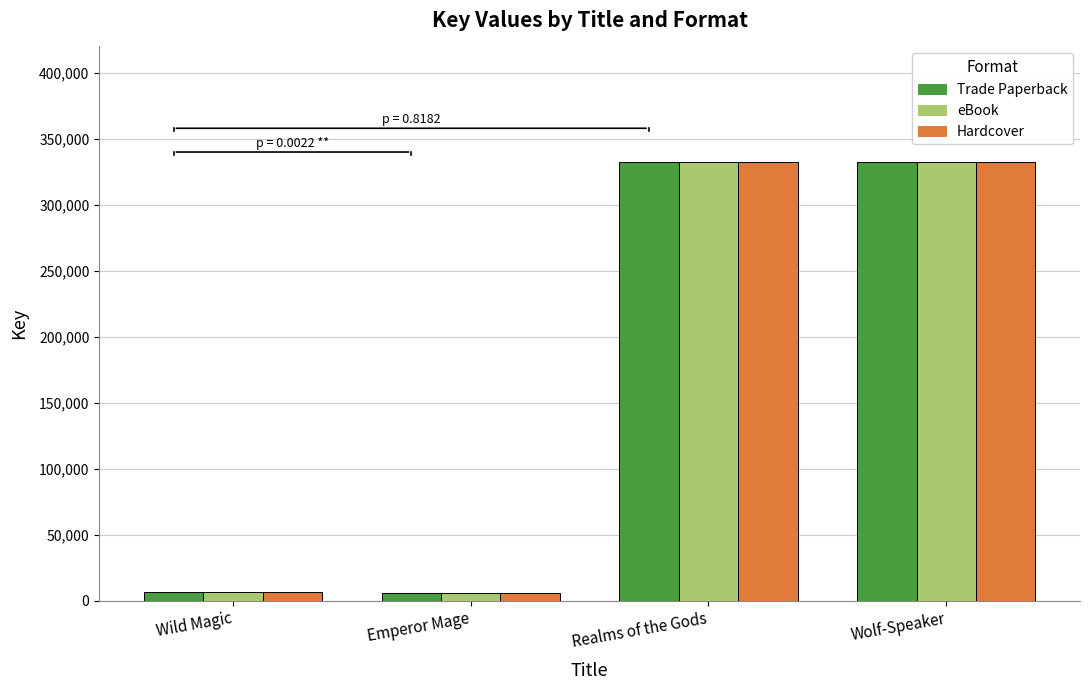

At how many categories does at least one series exceed 300889?

2